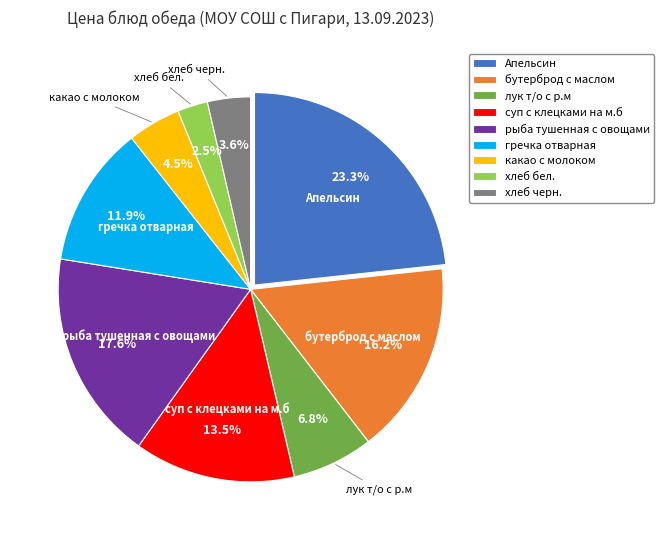

Count the number of slices in the pie.

9